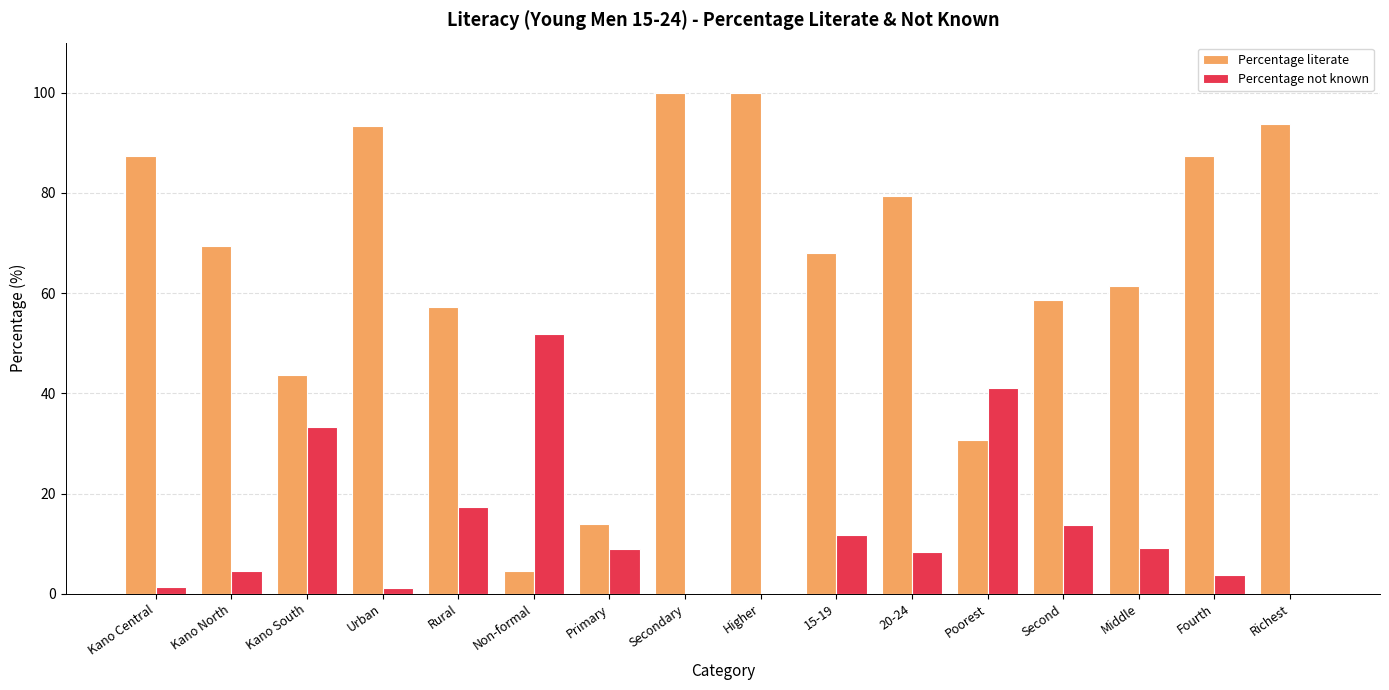

Are the bars grouped side by side (vs. stacked)?

Yes